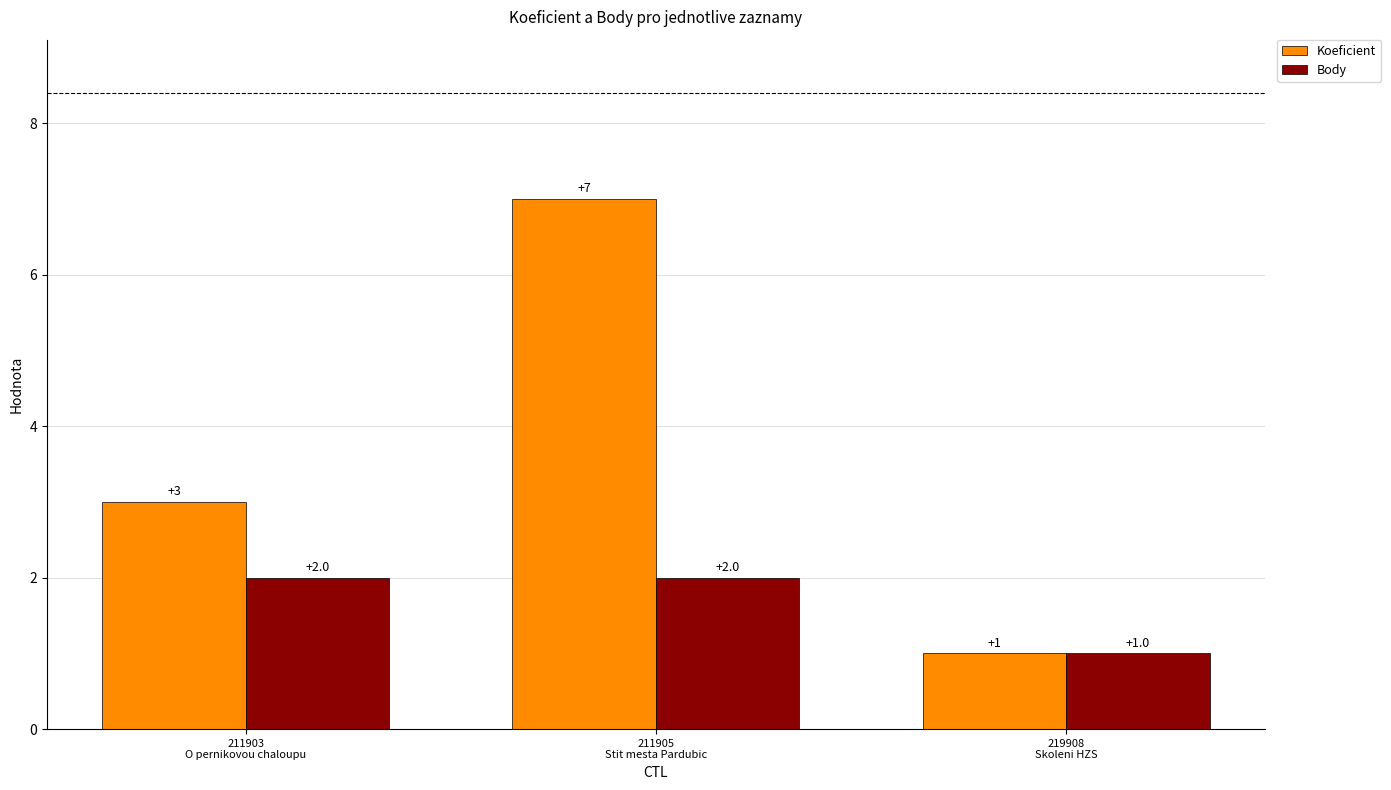

Which series has the largest range (max minus min)?

Koeficient